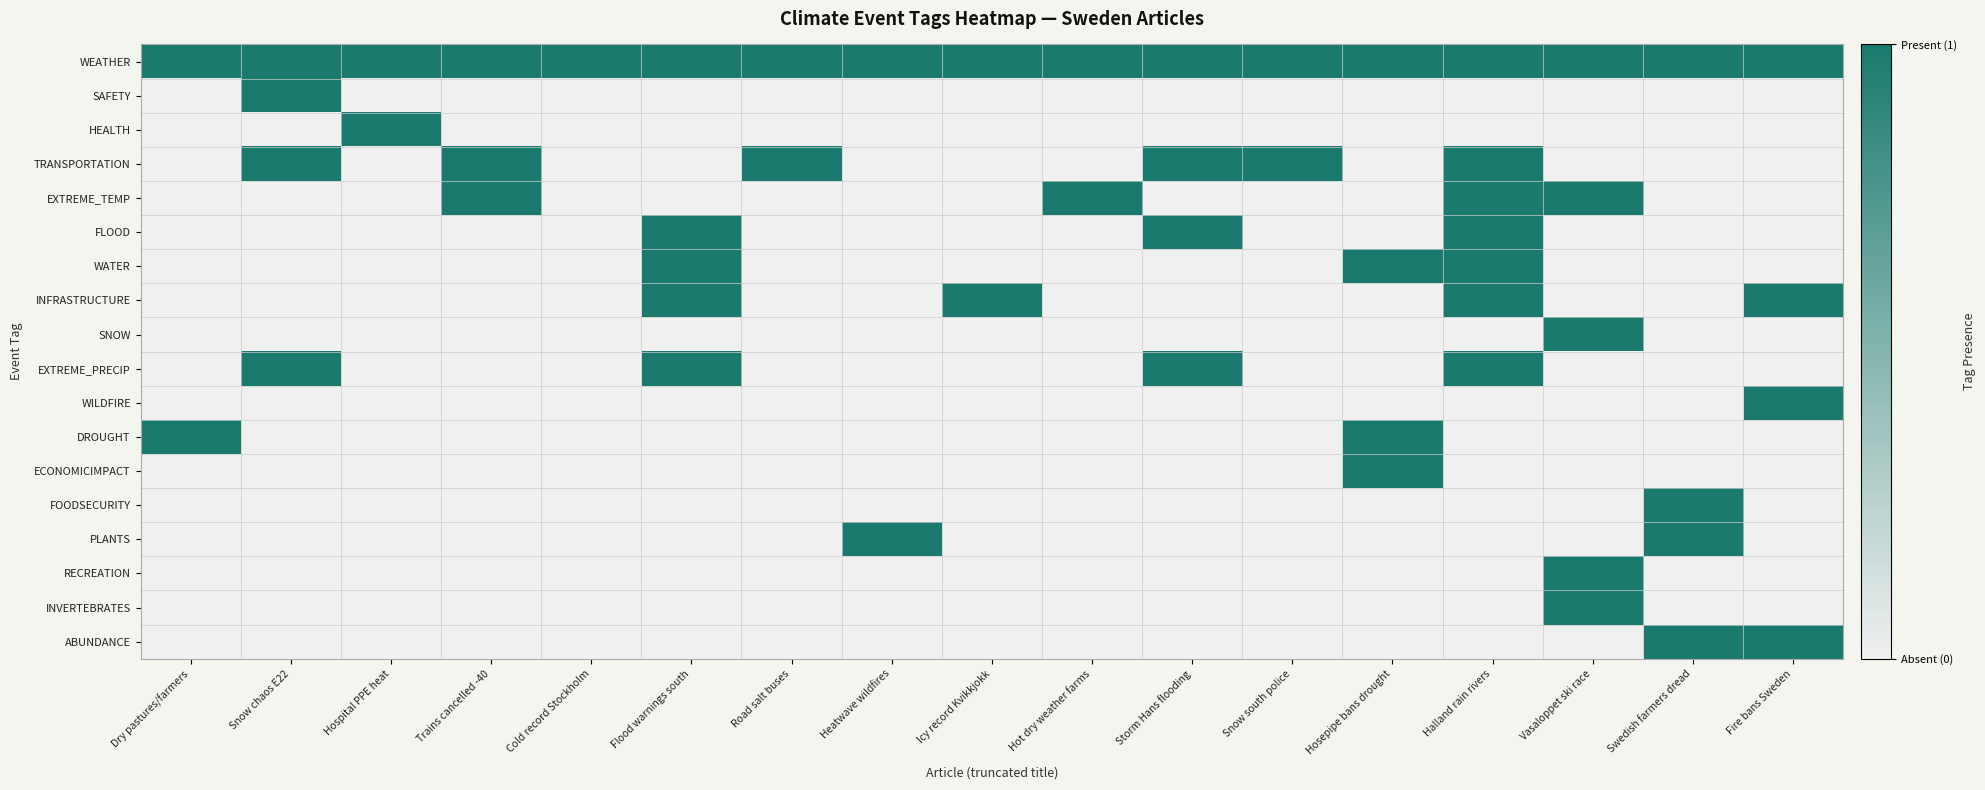

Rank the series by their maximum value, from lowest to highest.

WEATHER, SAFETY, HEALTH, TRANSPORTATION, EXTREME_TEMP, FLOOD, WATER, INFRASTRUCTURE, SNOW, EXTREME_PRECIP, WILDFIRE, DROUGHT, ECONOMICIMPACT, FOODSECURITY, PLANTS, RECREATION, INVERTEBRATES, ABUNDANCE